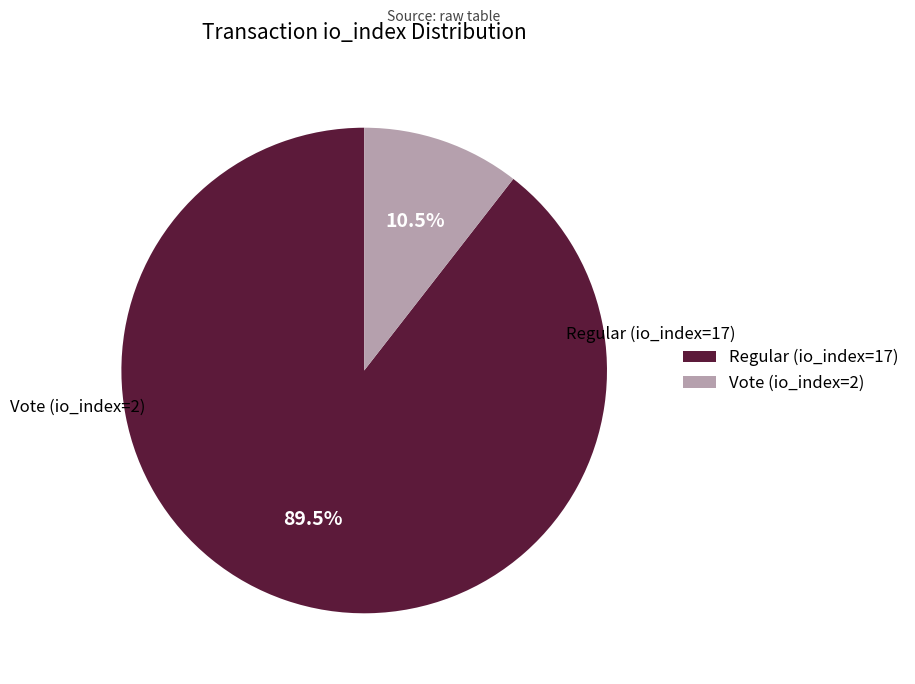

Which category has the biggest portion of the pie?

Regular (io_index=17)